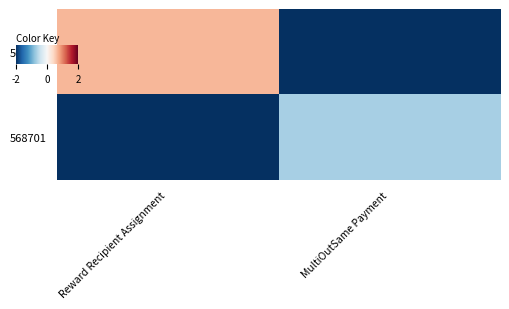

Which category has the lowest value across all series?

MultiOutSame Payment